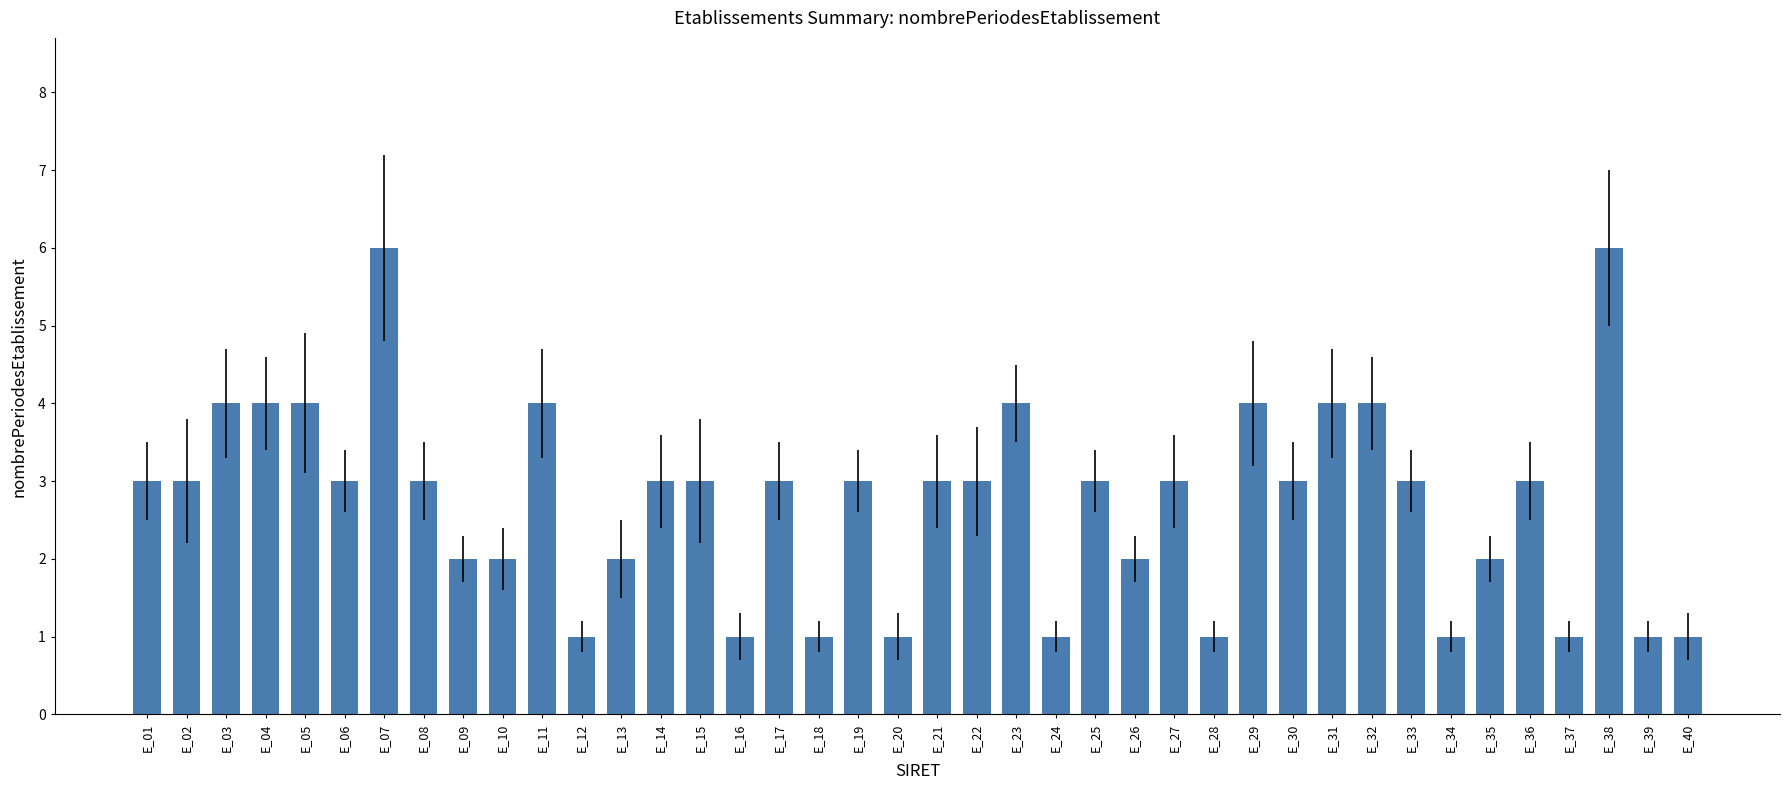

Reading left to right, transcribe all the data shown in this chart.

E_01=3	E_02=3	E_03=4	E_04=4	E_05=4	E_06=3	E_07=6	E_08=3	E_09=2	E_10=2	E_11=4	E_12=1	E_13=2	E_14=3	E_15=3	E_16=1	E_17=3	E_18=1	E_19=3	E_20=1	E_21=3	E_22=3	E_23=4	E_24=1	E_25=3	E_26=2	E_27=3	E_28=1	E_29=4	E_30=3	E_31=4	E_32=4	E_33=3	E_34=1	E_35=2	E_36=3	E_37=1	E_38=6	E_39=1	E_40=1